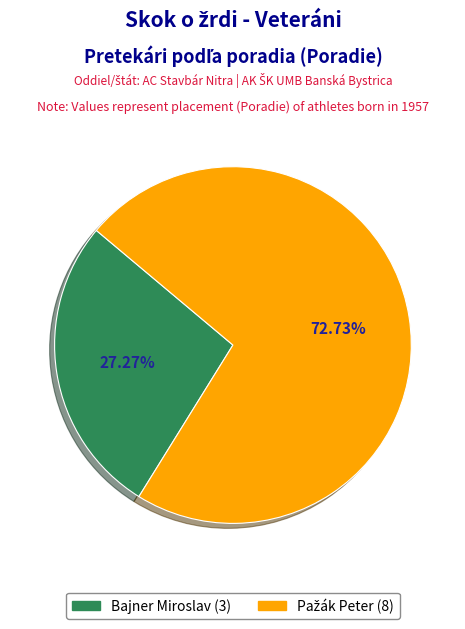

What percentage is the Bajner Miroslav slice, to the nearest percent?

27%